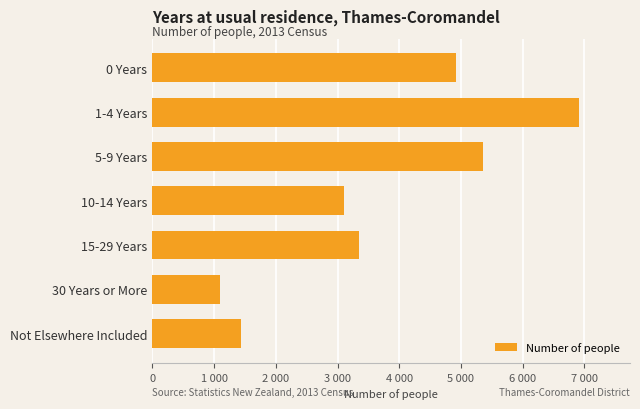

List the labels in order of value, largest first.

1-4 Years, 5-9 Years, 0 Years, 15-29 Years, 10-14 Years, Not Elsewhere Included, 30 Years or More